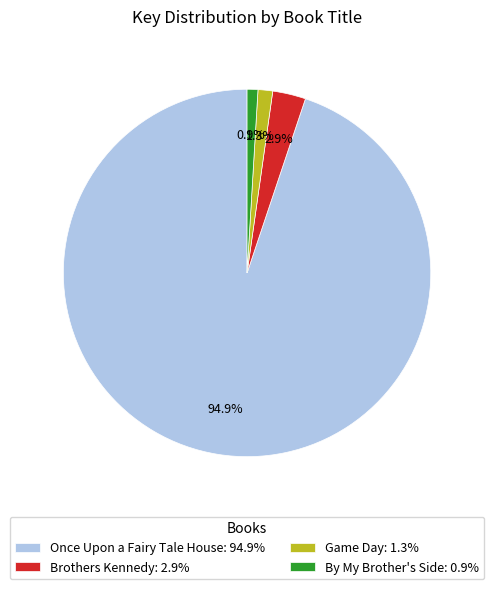

Is it true that Once Upon a Fairy Tale House is 87% of the pie?

False